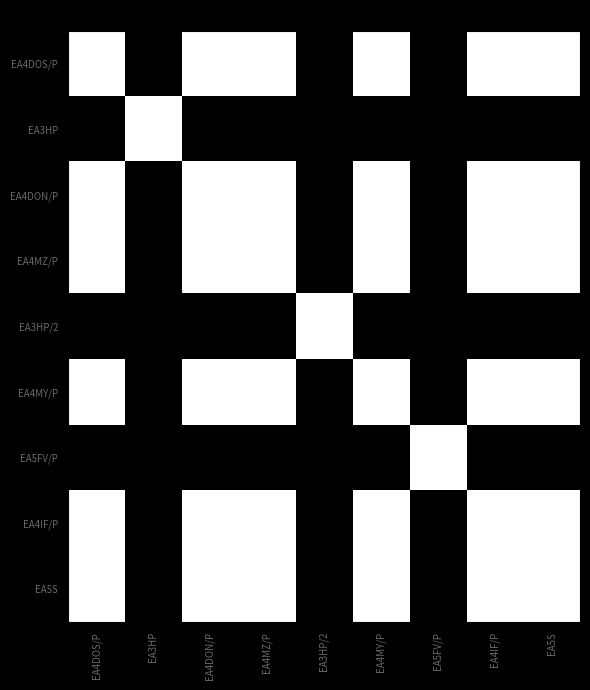

At EA4DON/P, list the series in order from largest to smallest.

EA4DOS/P, EA4DON/P, EA4MZ/P, EA4MY/P, EA4IF/P, EA5S, EA3HP, EA3HP/2, EA5FV/P